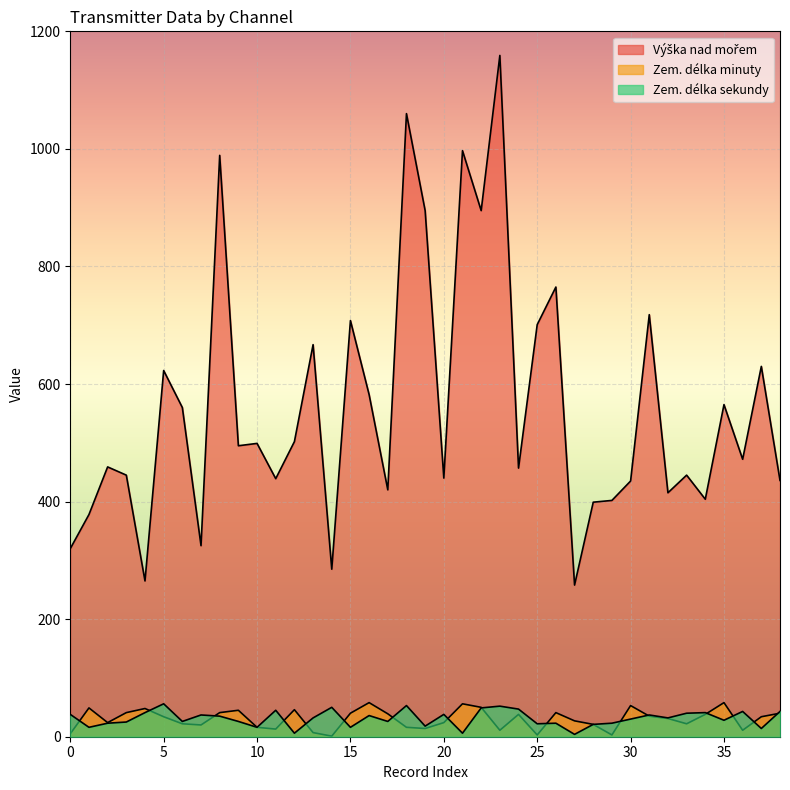

How many data points in Výška nad mořem are above 472?

19